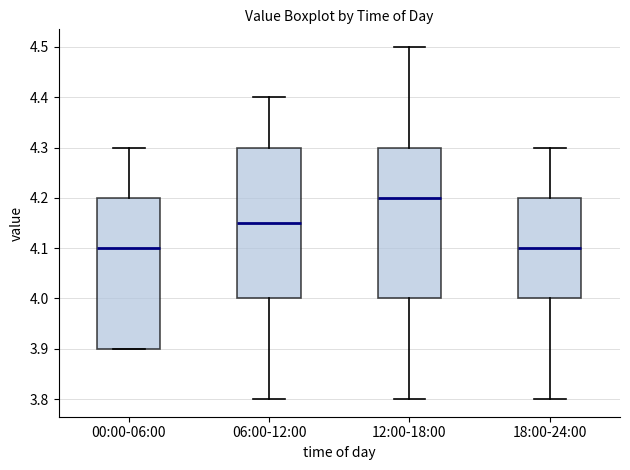

Which box has the highest median line?

12:00-18:00